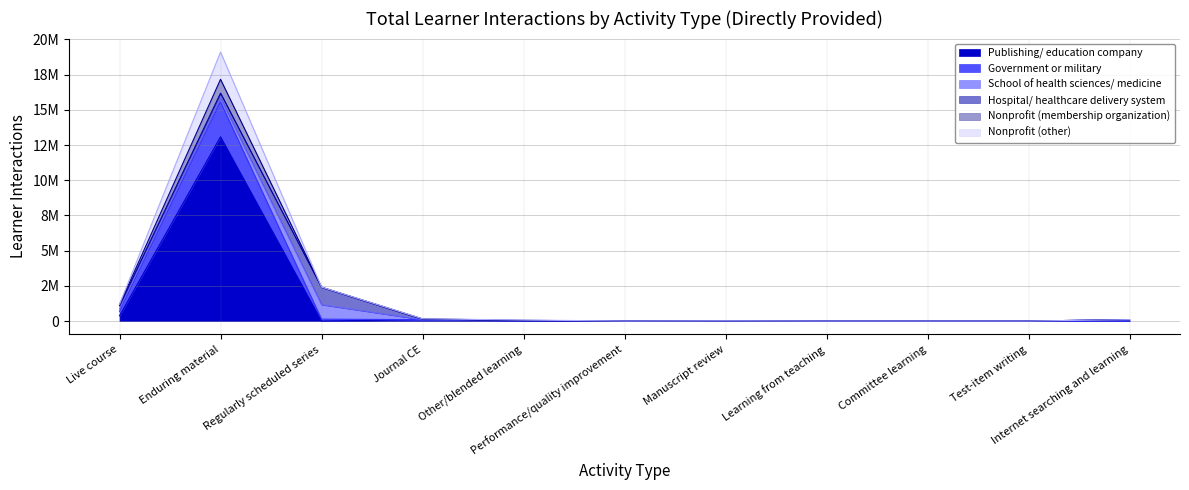

Does the chart display data point markers on the line(s)?

No